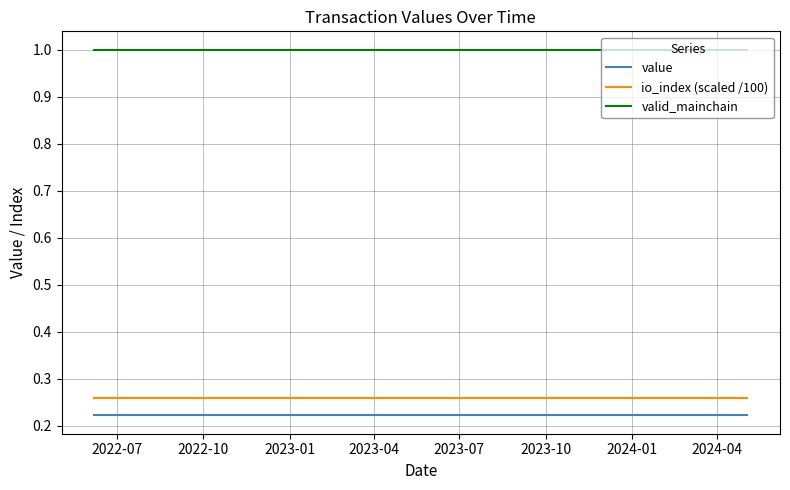

How many categories are shown in the chart?

24